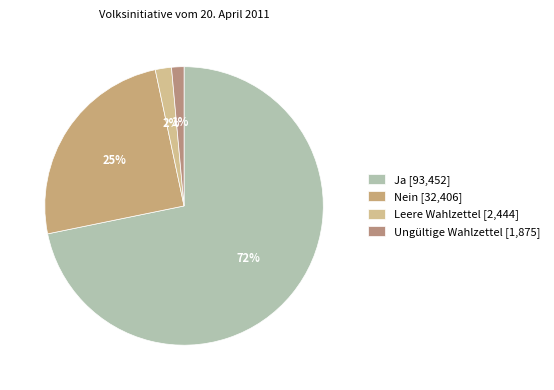

To the nearest percent, what percentage of the pie is Ungültige Wahlzettel?

1%